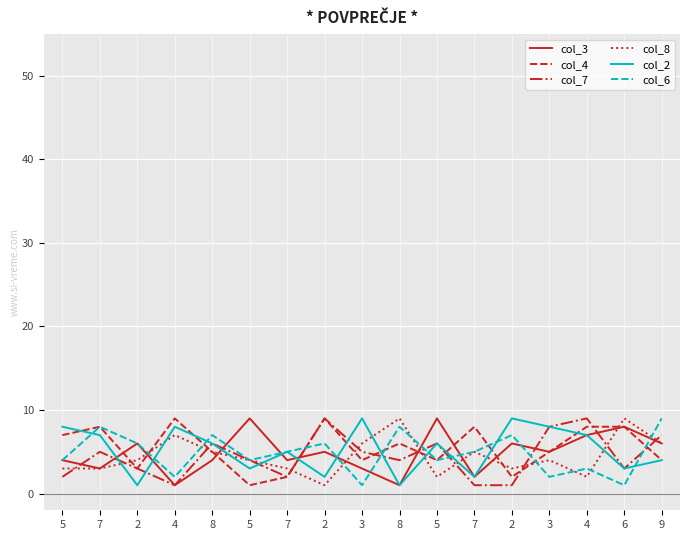

What is the difference between the second highest and second lowest values in the col_3 series?

8